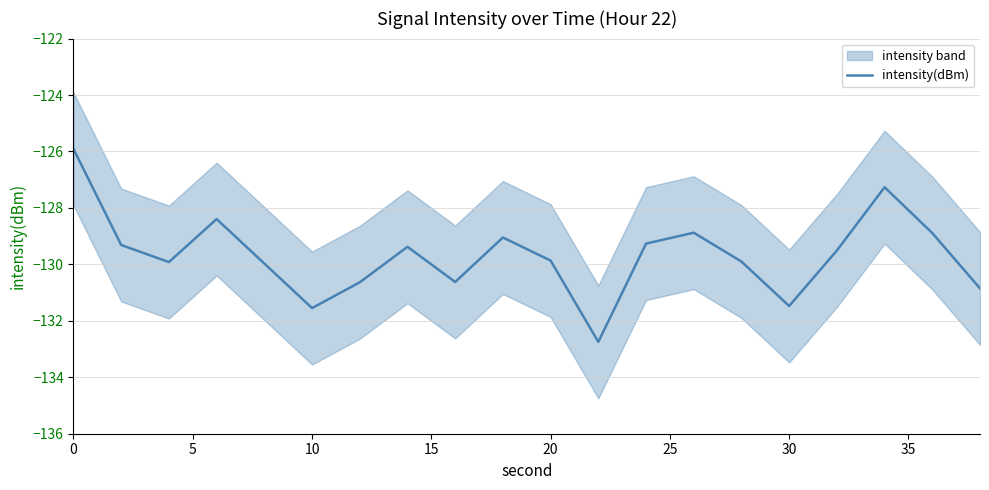

What is the maximum value for intensity(dBm)?

-125.9